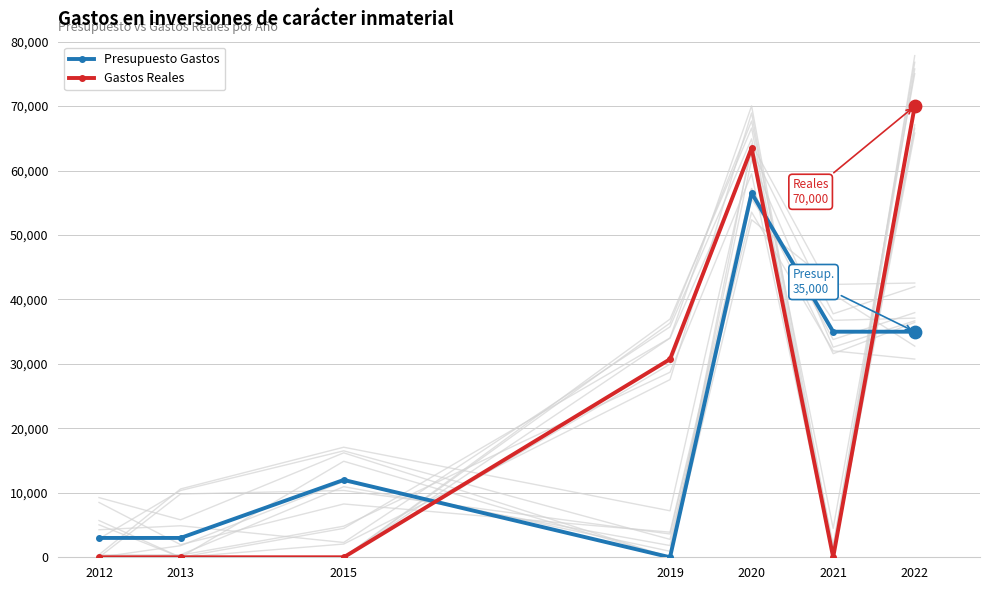

Which series has the largest total across all categories?

Gastos Reales